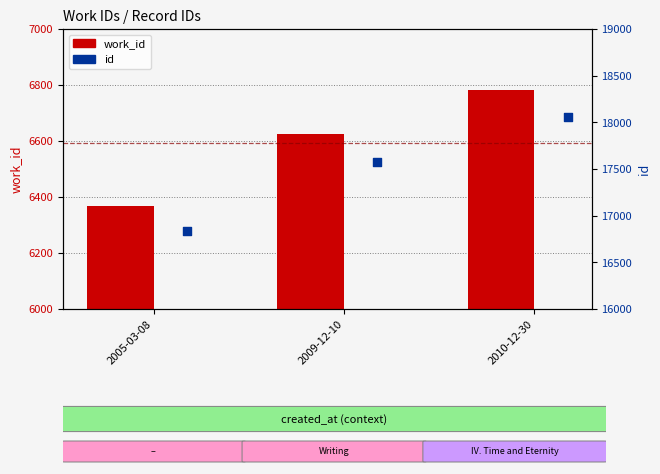

Which series has the largest total across all categories?

id